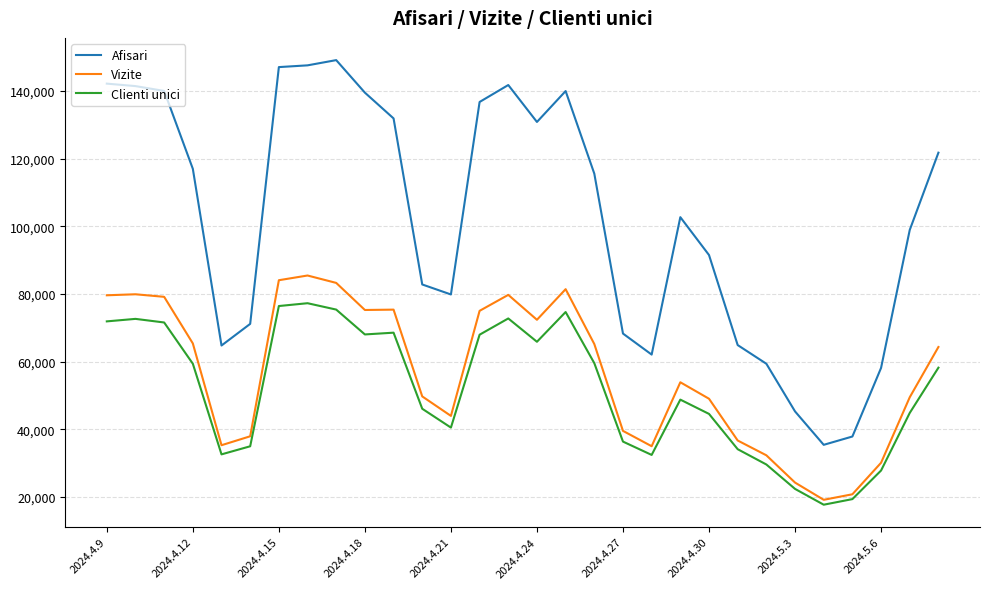

True or false: Clienti unici and Afisari intersect in this chart.

False